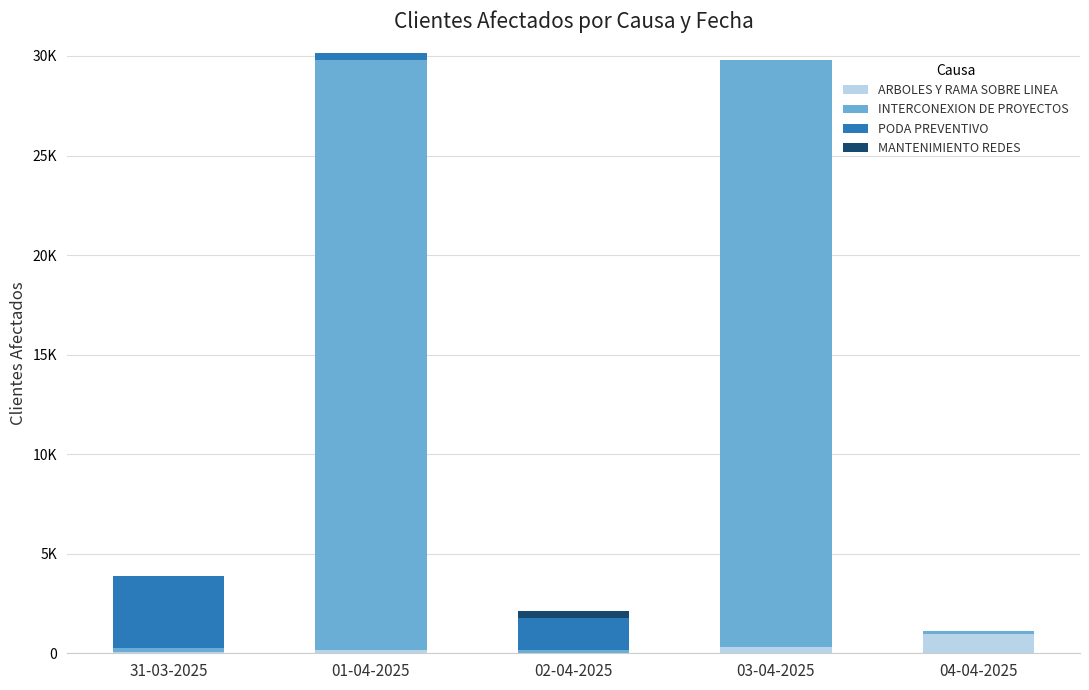

Are the bars horizontal?

No